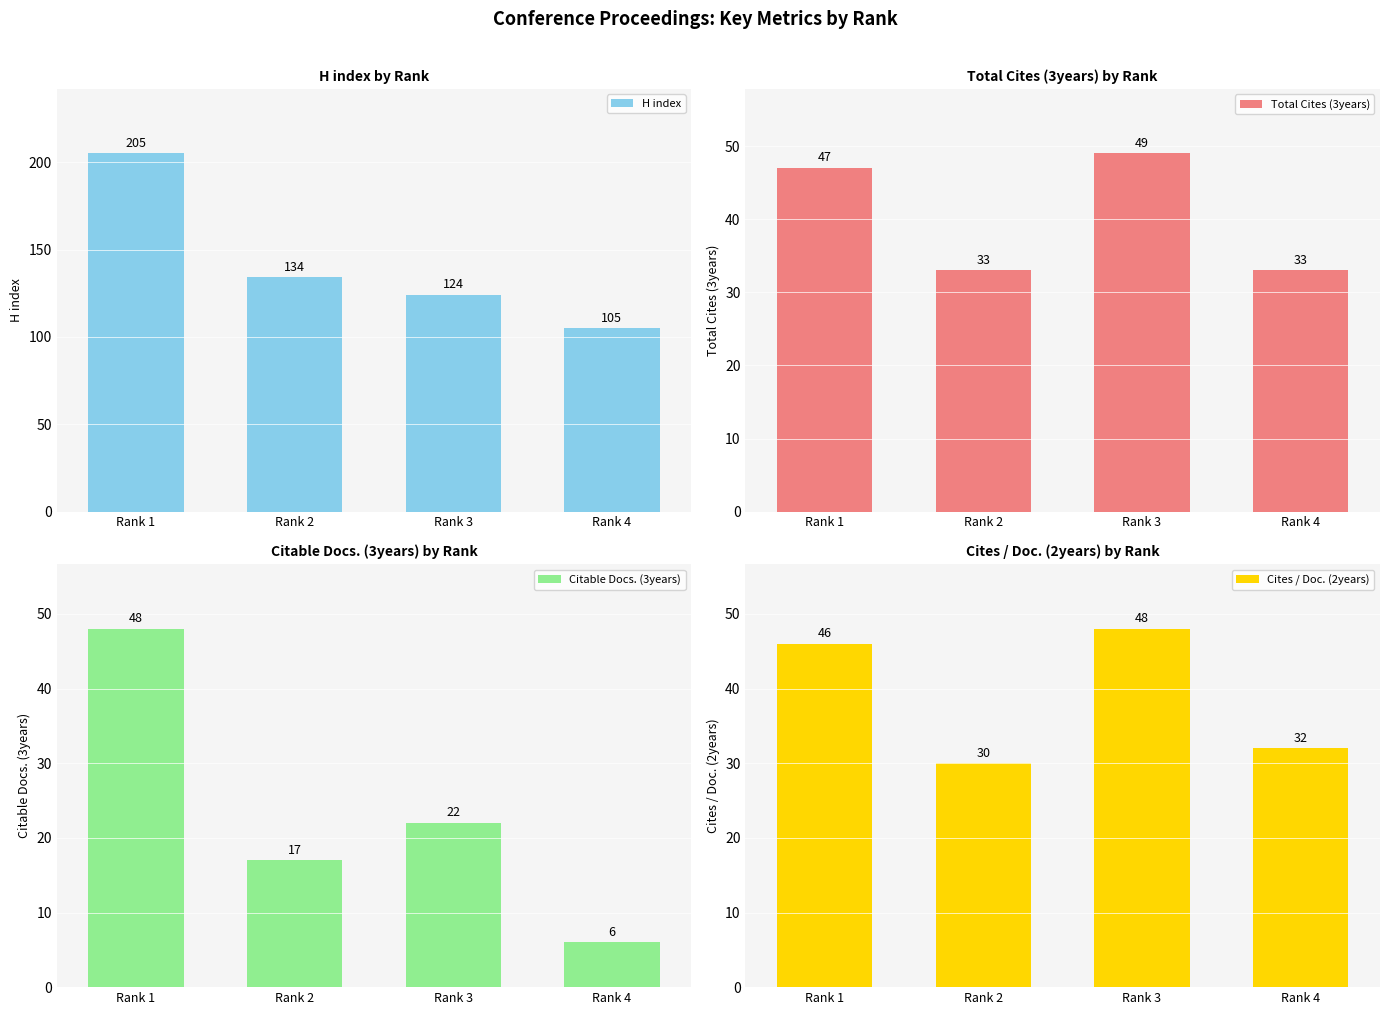

Which category has the highest value in the Cites / Doc. (2years) series?

Rank 3